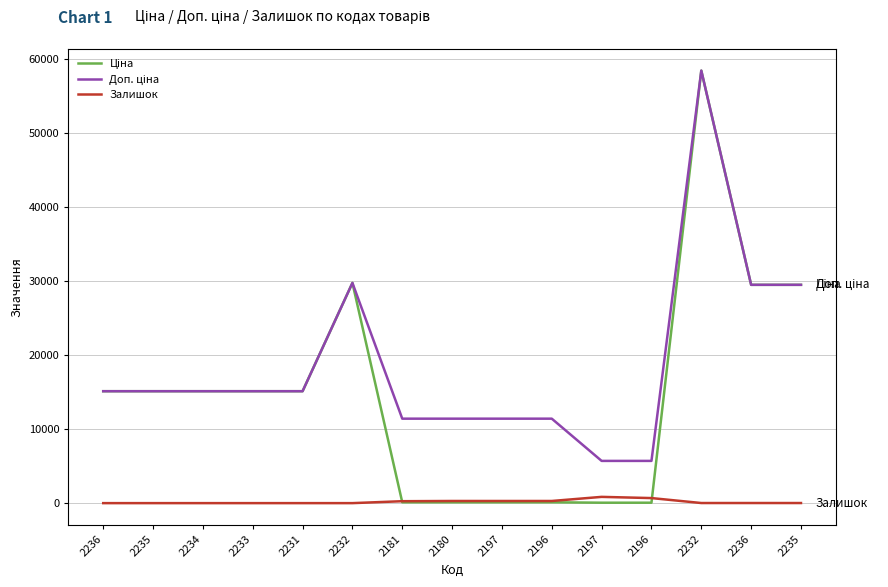

How many lines are shown in the chart?

3